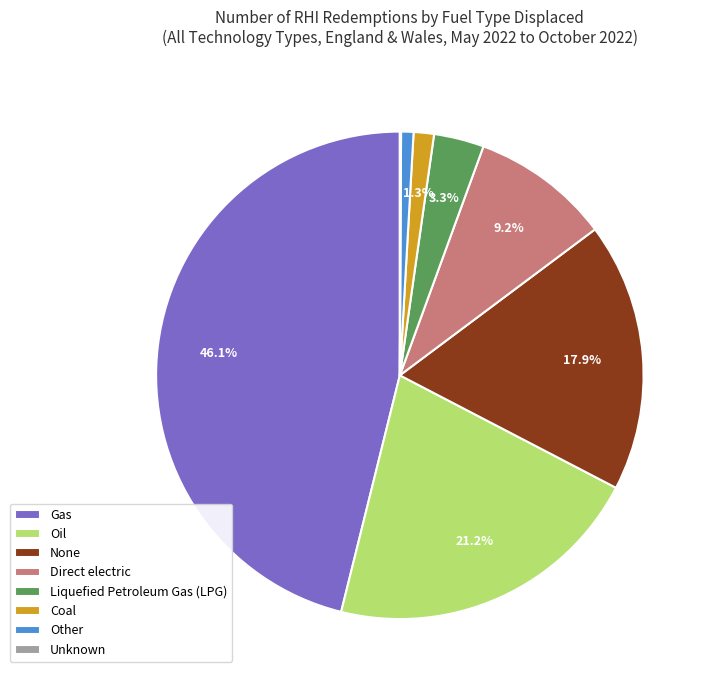

Between Direct electric and Other, which is larger?

Direct electric